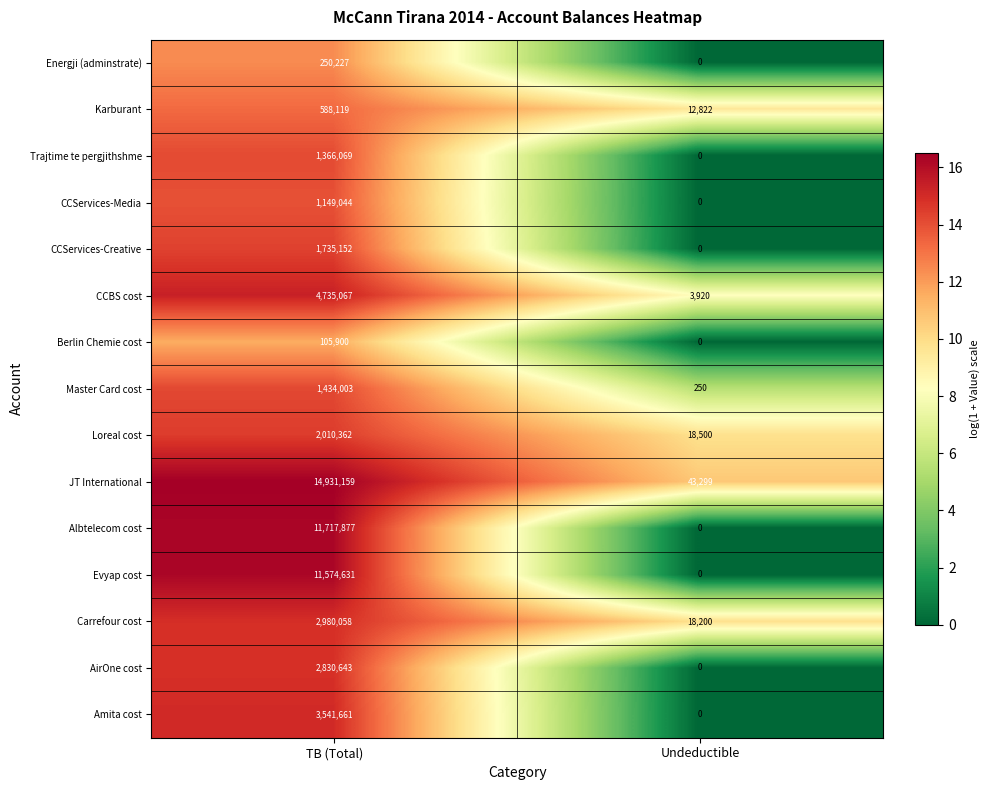

The value of Amita cost at TB (Total) is 3541661. True or false?

True